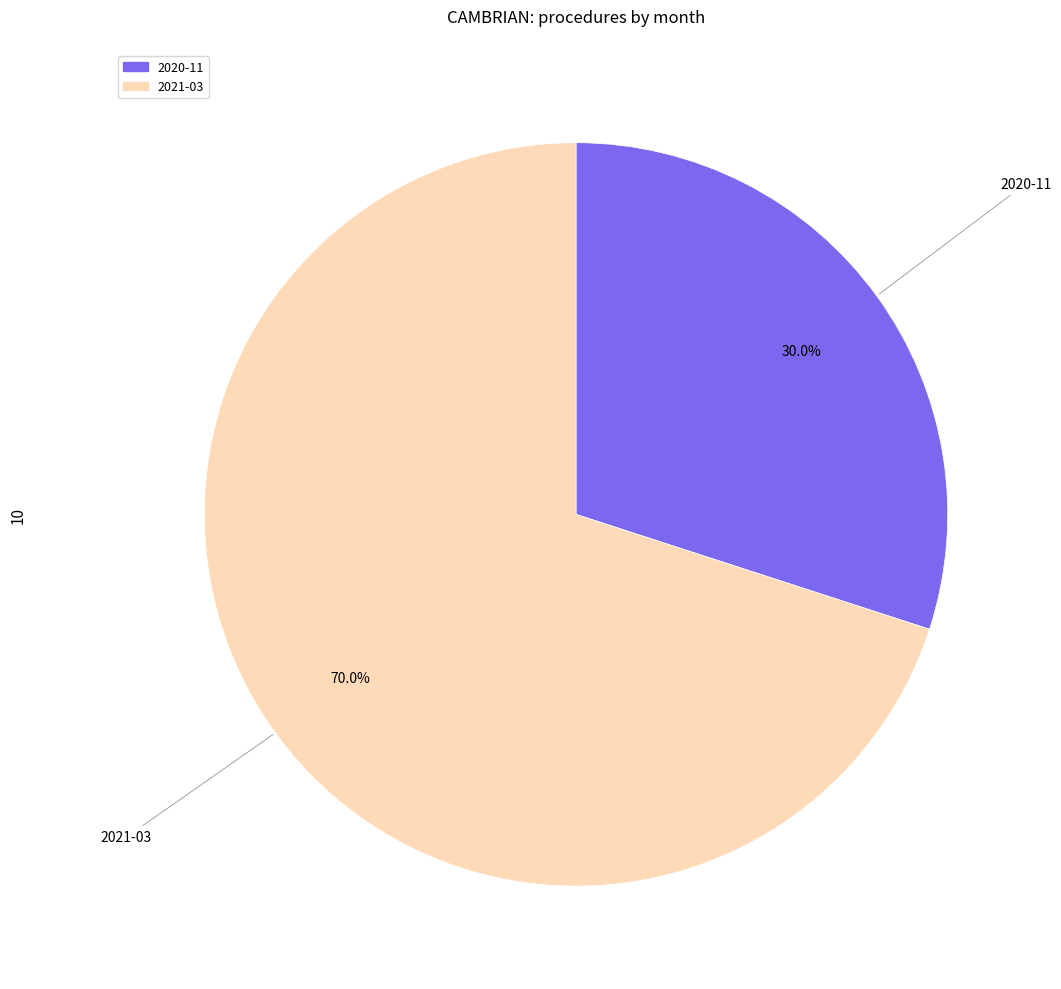

What percentage is the 2020-11 slice, to the nearest percent?

30%